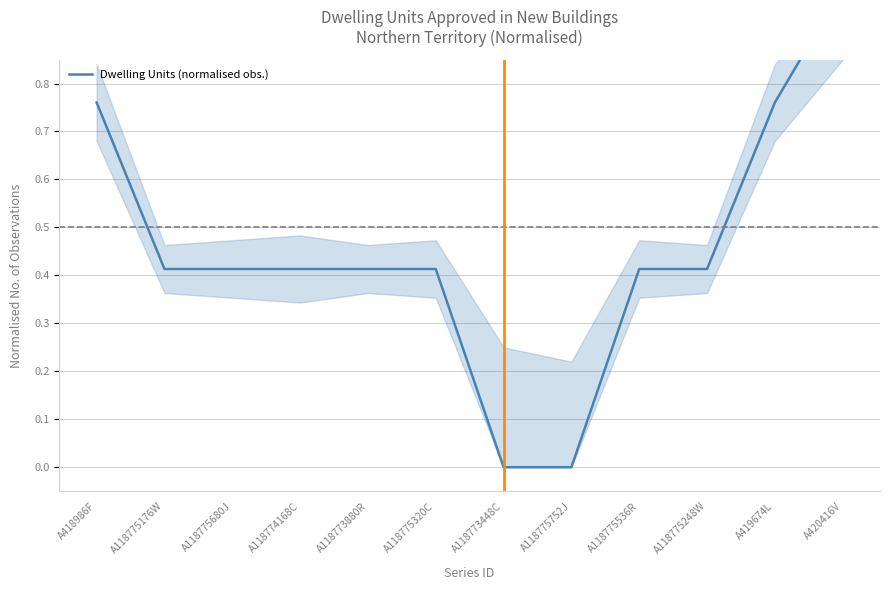

True or false: the data shows 0.6 at A118775176W.

False